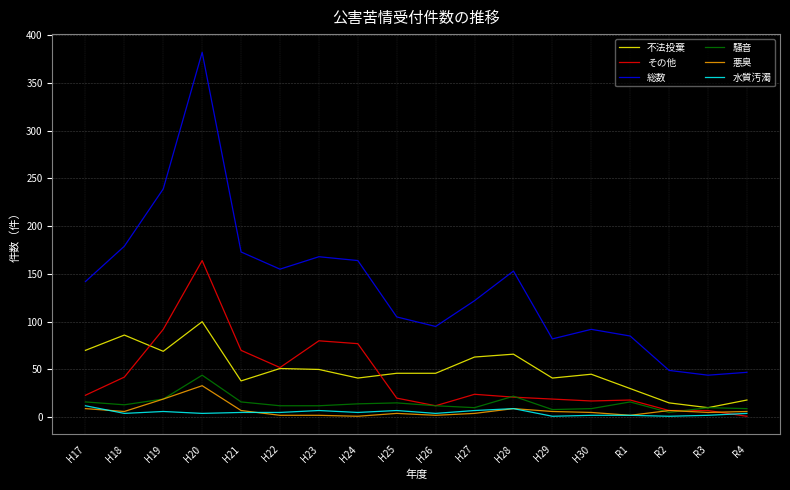

What is the sum of all 水質汚濁 values?

87